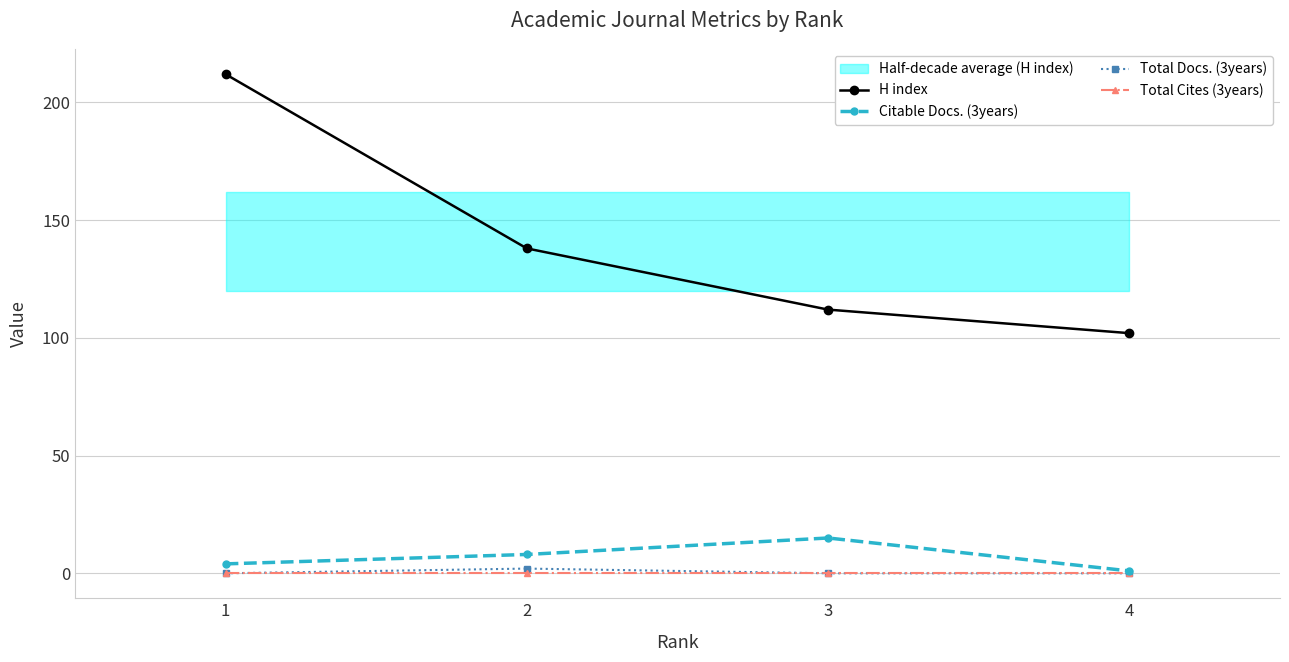

At which label does Citable Docs. (3years) first exceed 8?

3